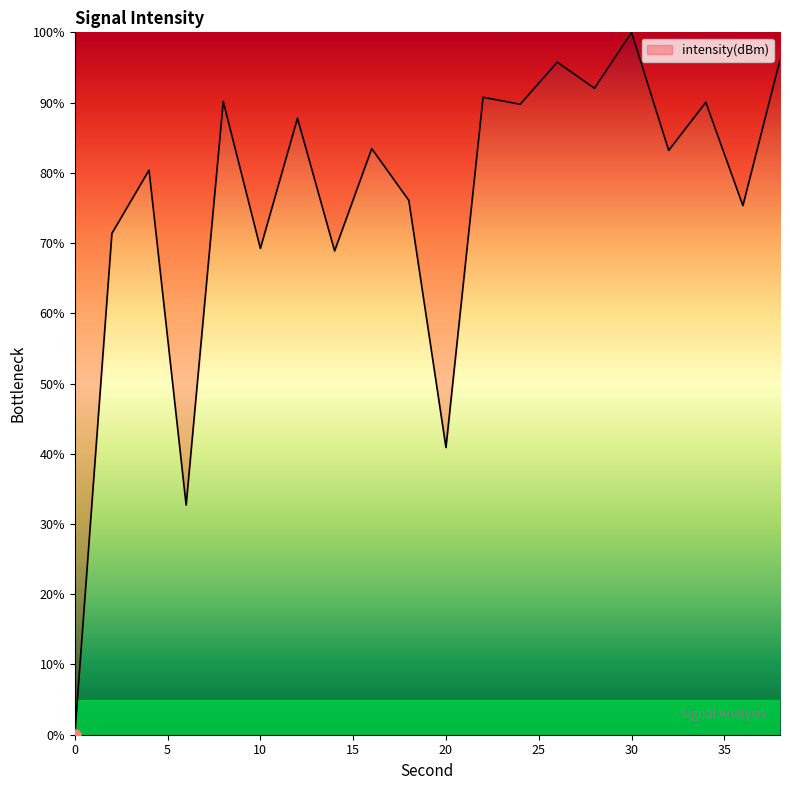

What is the difference between the maximum and minimum values?

100.0